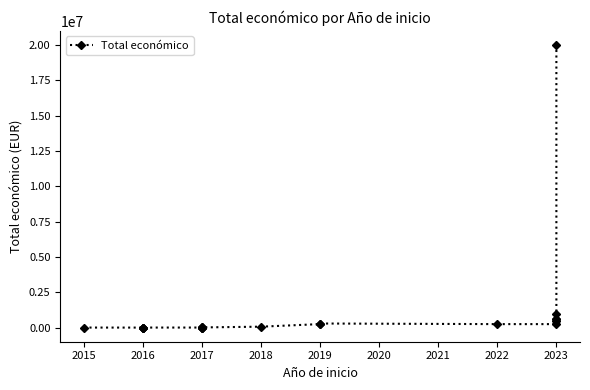

Count the number of values greater than 68803.

9